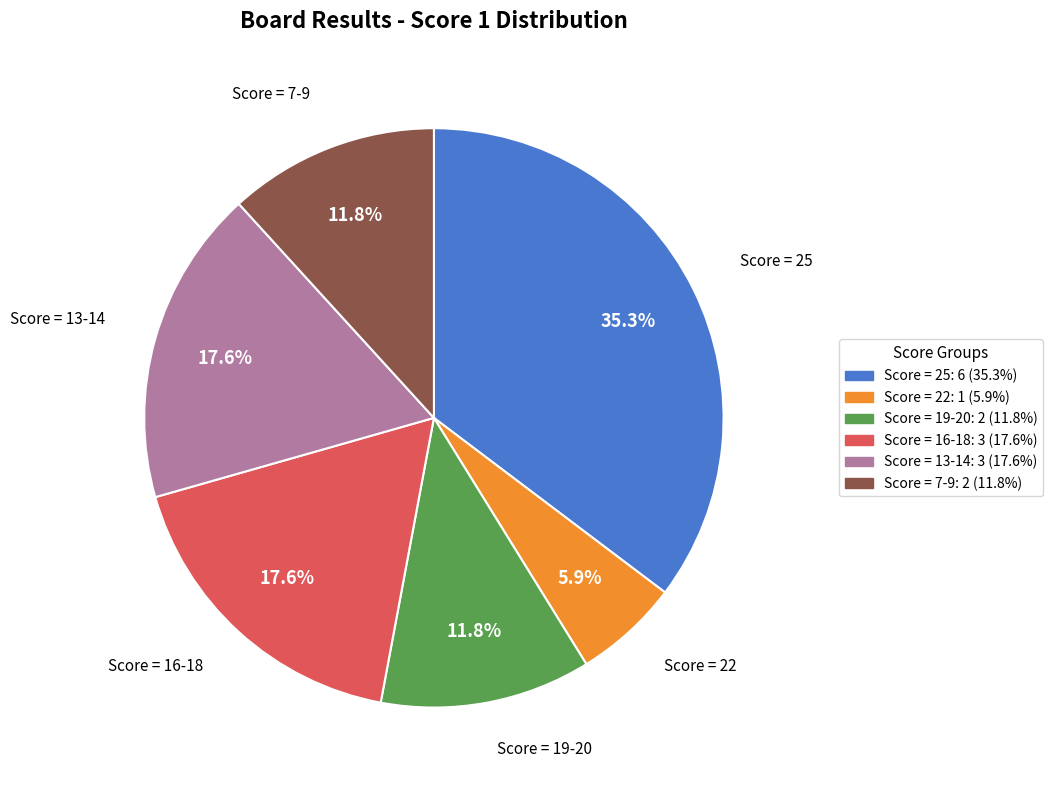

Is there a majority slice in this chart?

No